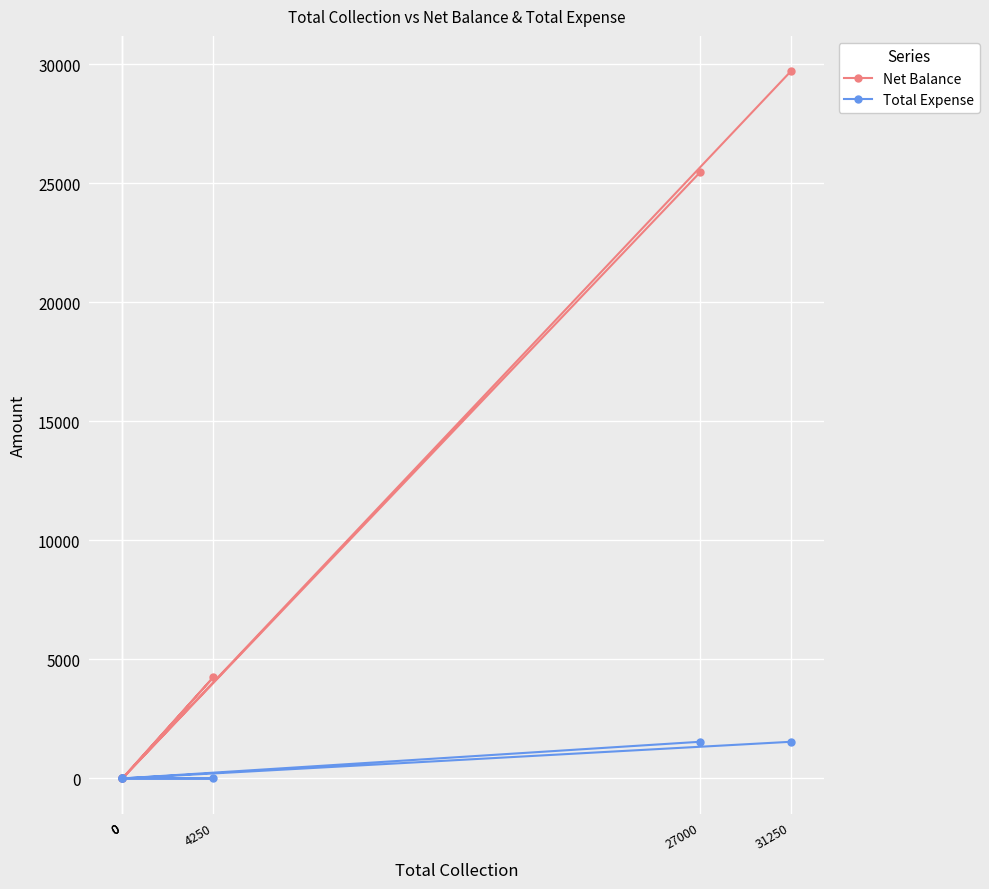

Does the chart display data point markers on the line(s)?

Yes